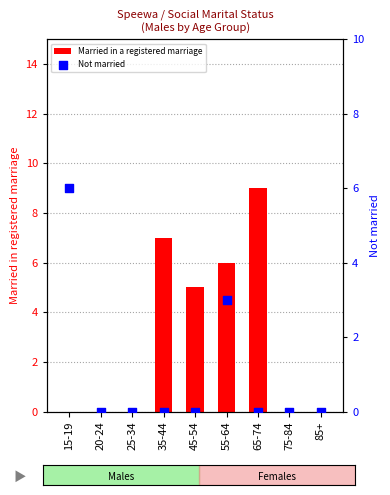

Which series has the largest Y range (max minus min)?

Married in a registered marriage